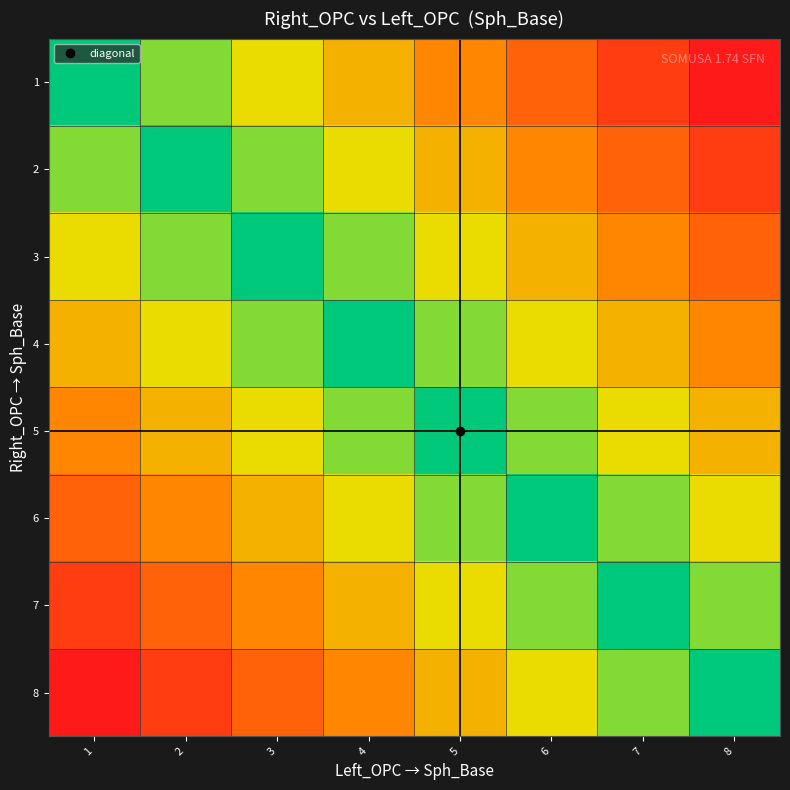

What is the spread (max minus min) of values at 1?

1.0